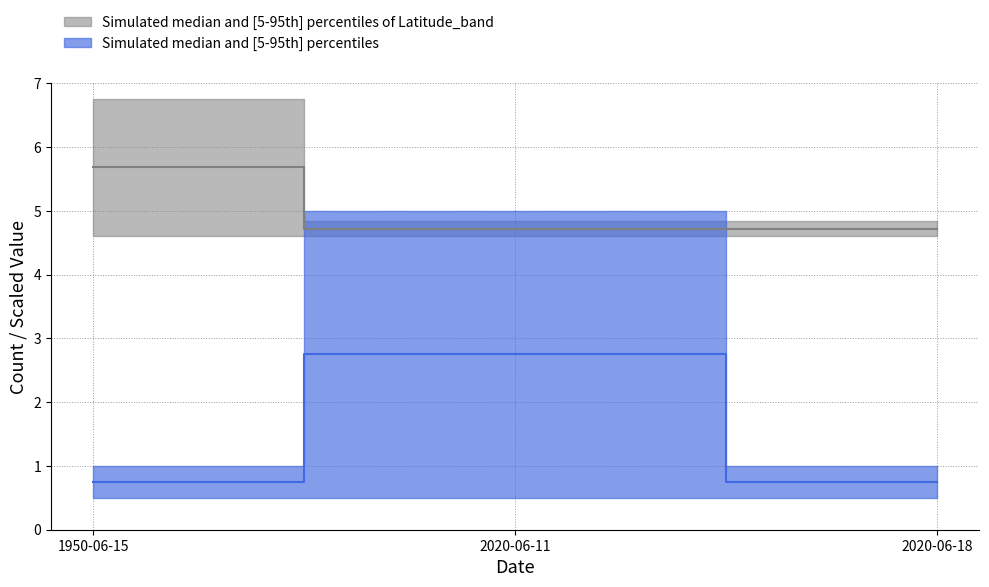

What is the sum of all Latitude values?

15.1